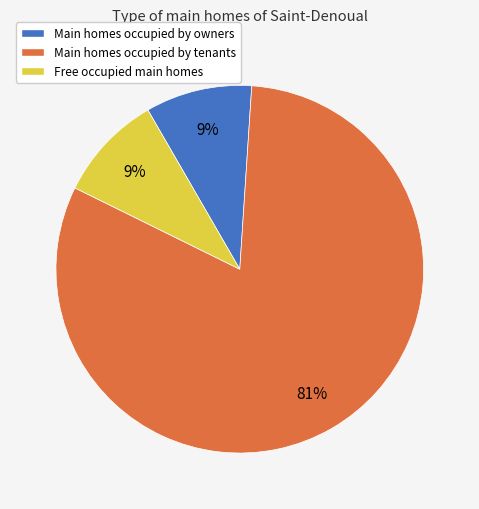

Which category has the biggest portion of the pie?

Main homes occupied by tenants